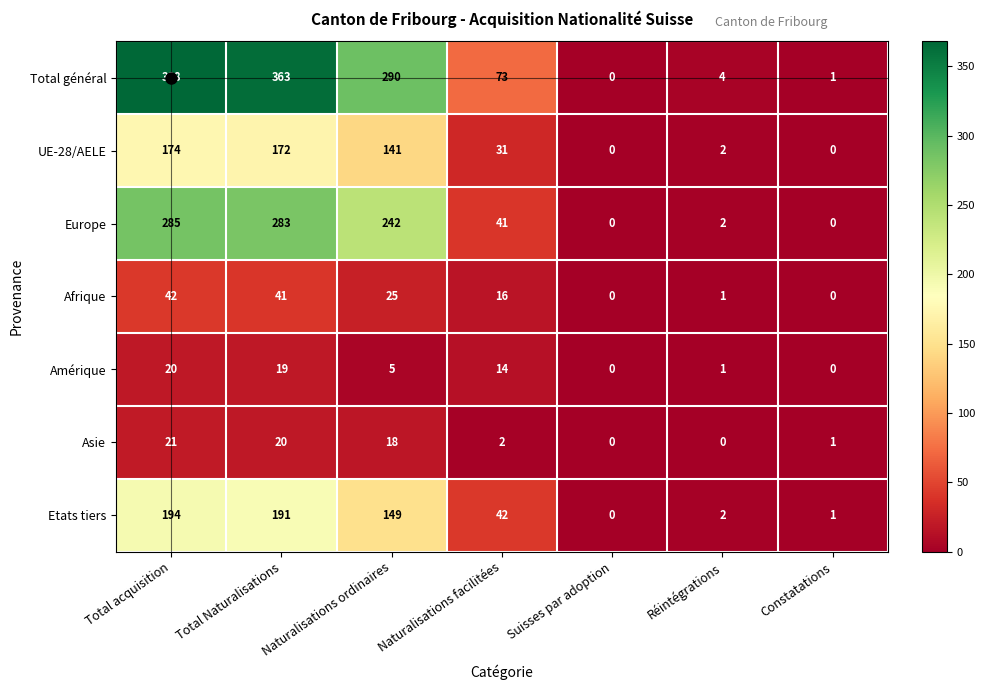

At Naturalisations facilitées, list the series in order from smallest to largest.

Asie, Amérique, Afrique, UE-28/AELE, Europe, Etats tiers, Total général